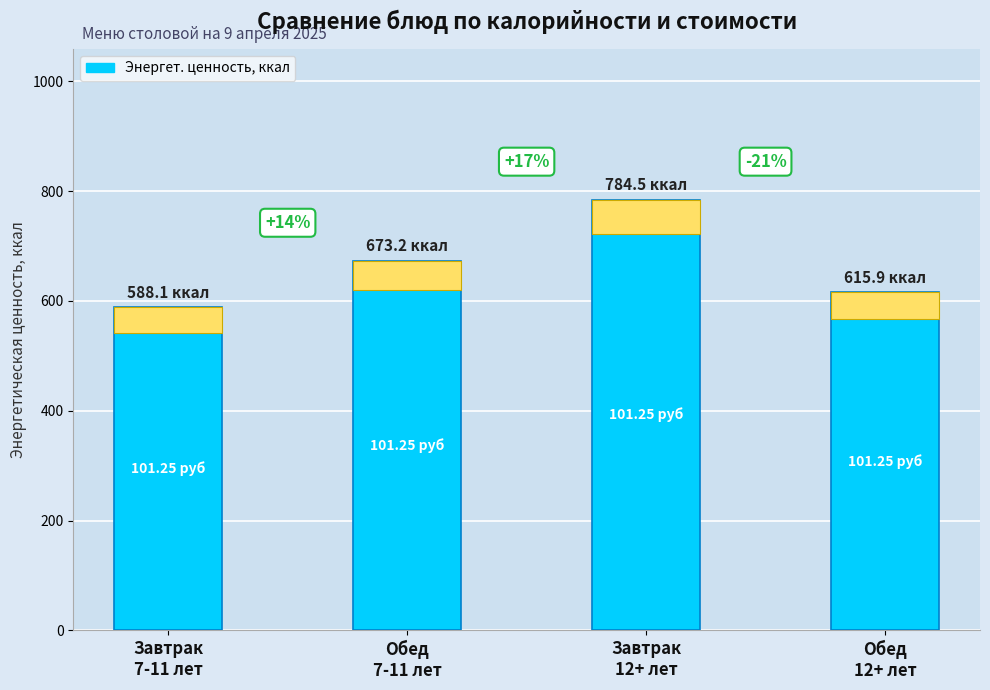

Reading left to right, list all the values displayed in this chart.

Завтрак
7-11 лет=588.1	Обед
7-11 лет=673.2	Завтрак
12+ лет=784.5	Обед
12+ лет=615.9